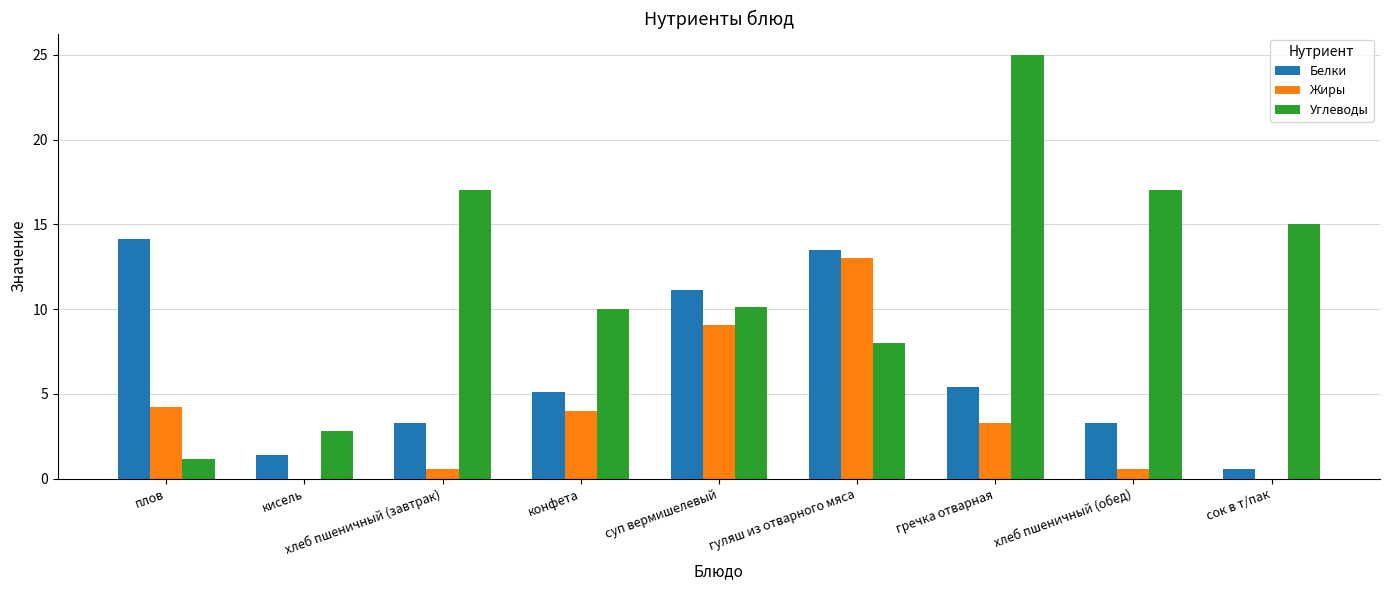

The value of Жиры at гуляш из отварного мяса is 13.0. True or false?

True